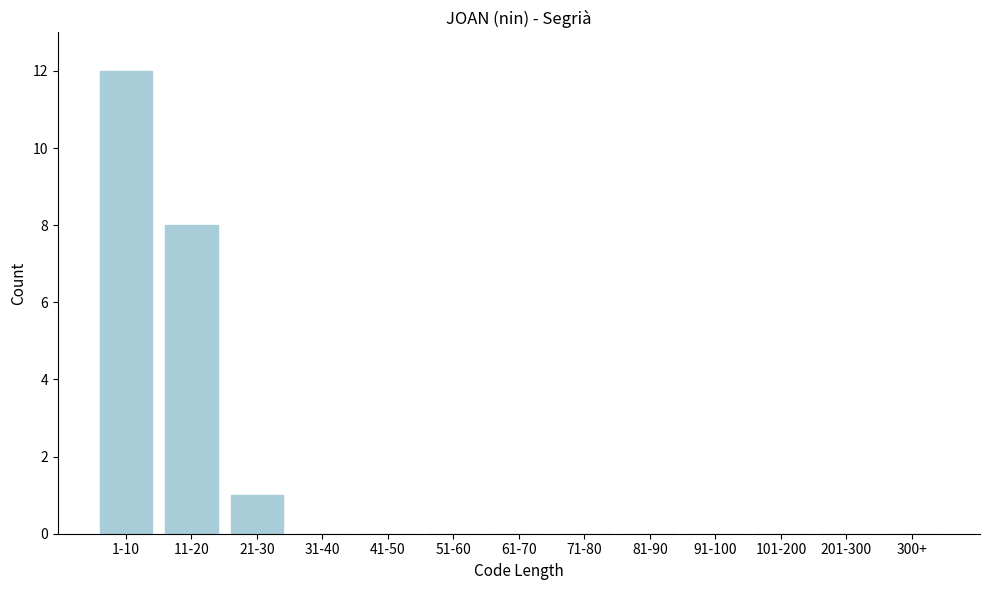

Reading left to right, transcribe all the data shown in this chart.

1-10=12	11-20=8	21-30=1	31-40=0	41-50=0	51-60=0	61-70=0	71-80=0	81-90=0	91-100=0	101-200=0	201-300=0	300+=0